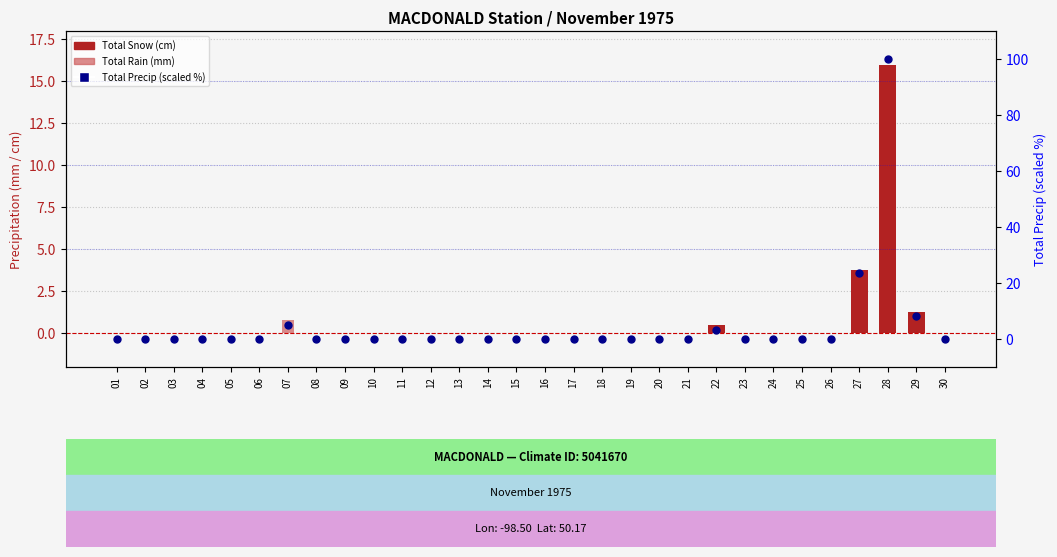

At which category is the sum across all series the highest?

28